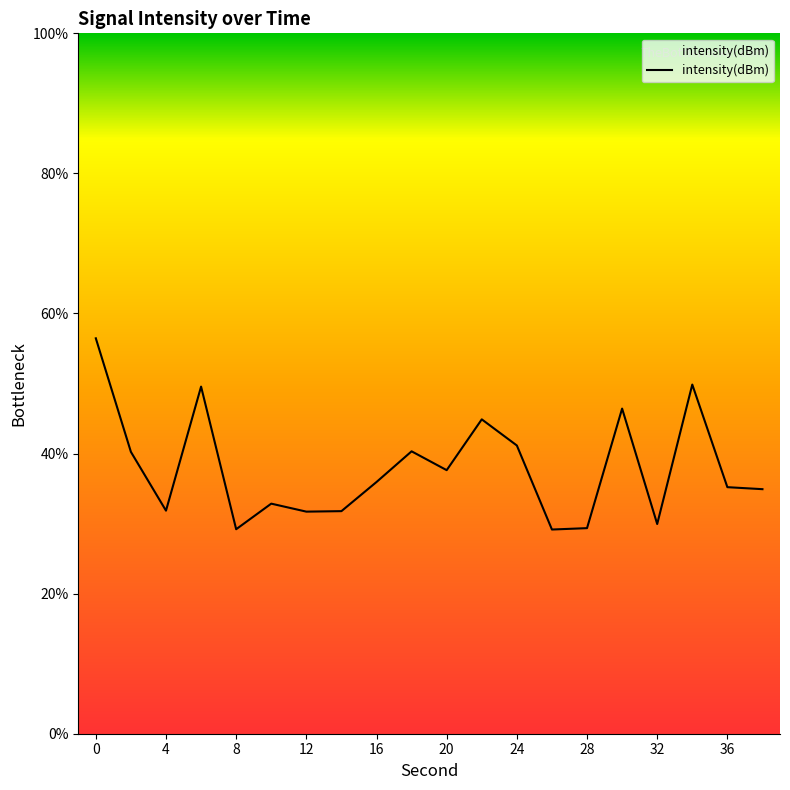

What is the smallest value displayed?

29.2